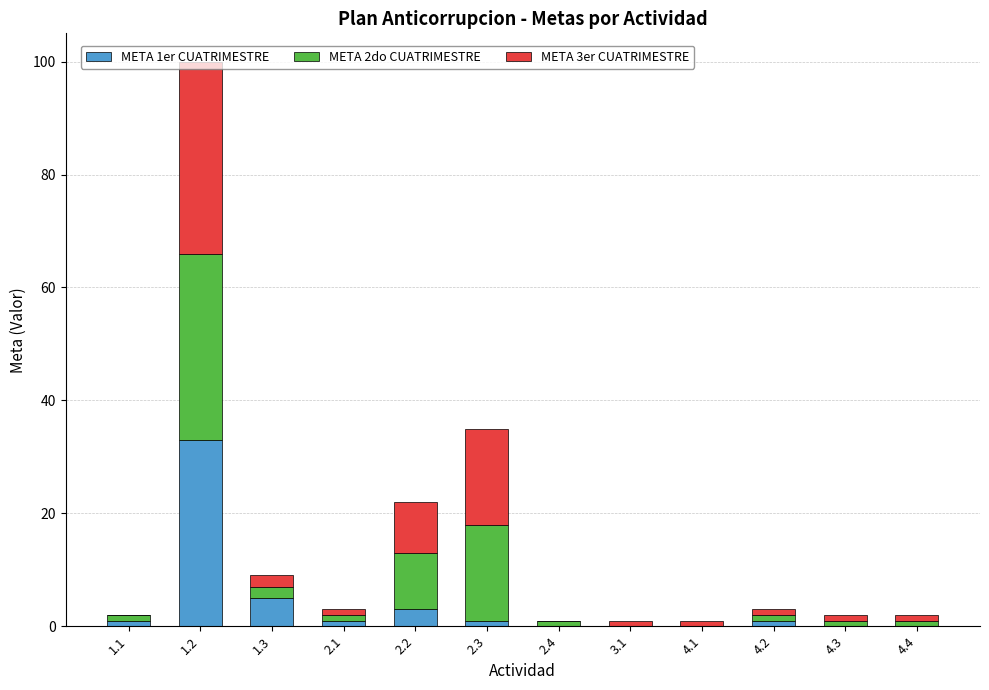

At which category is the sum across all series the highest?

1.2